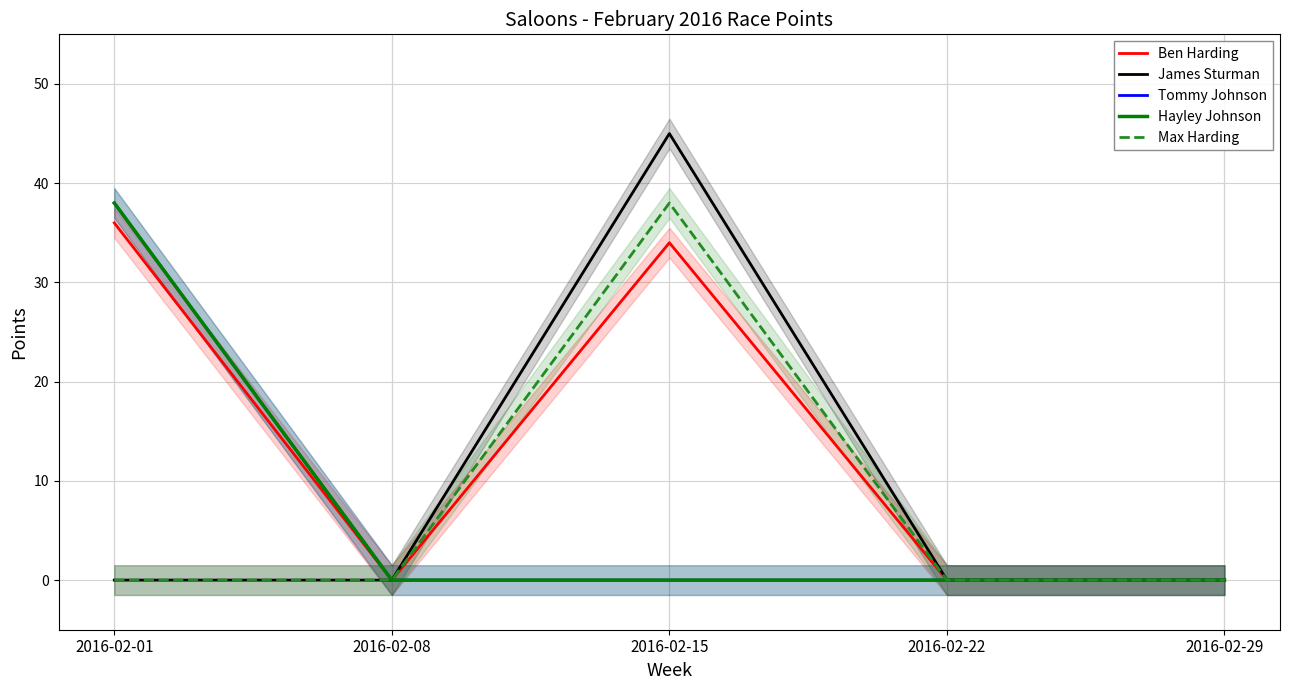

Rank the series by their maximum value, from lowest to highest.

Ben Harding, Tommy Johnson, Hayley Johnson, Max Harding, James Sturman